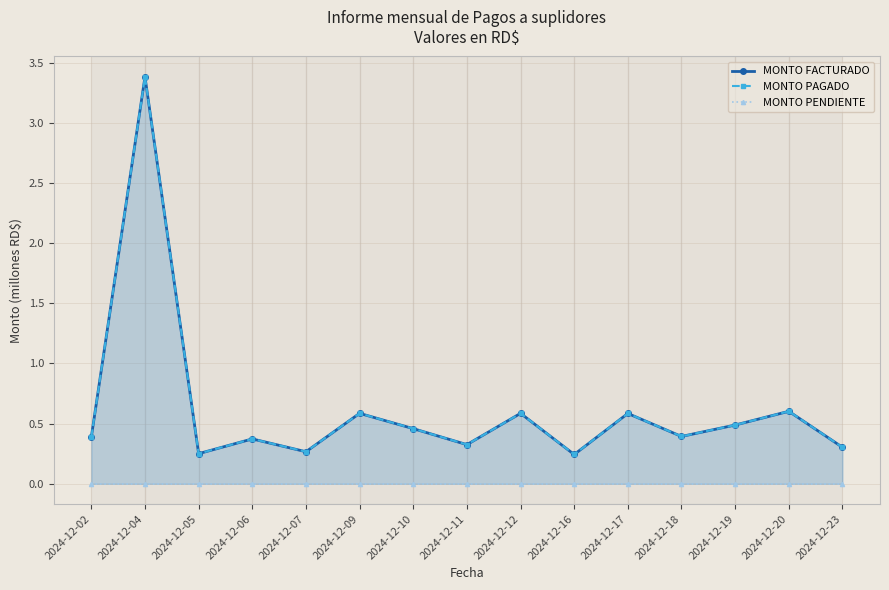

Which series has the largest range (max minus min)?

MONTO FACTURADO